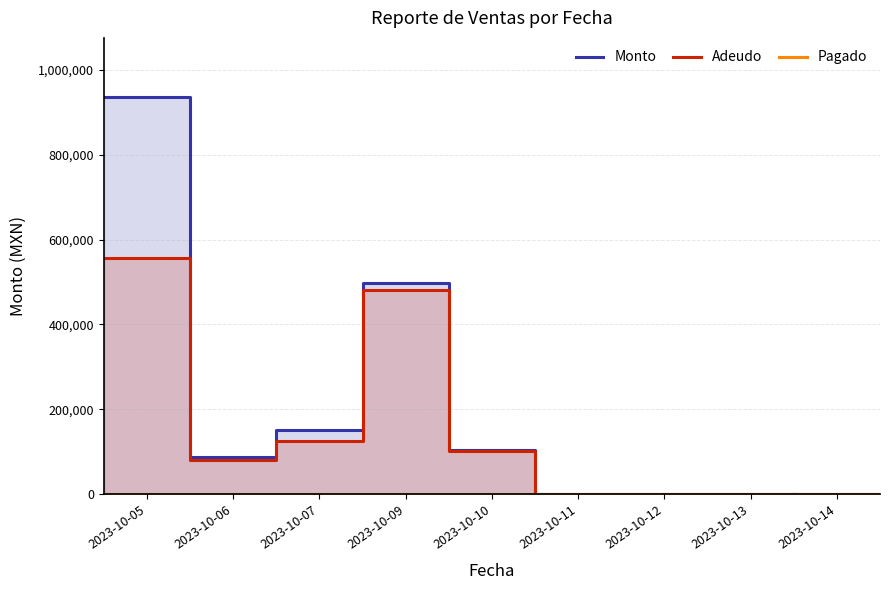

Which label corresponds to the smallest value in the chart?

2023-10-11